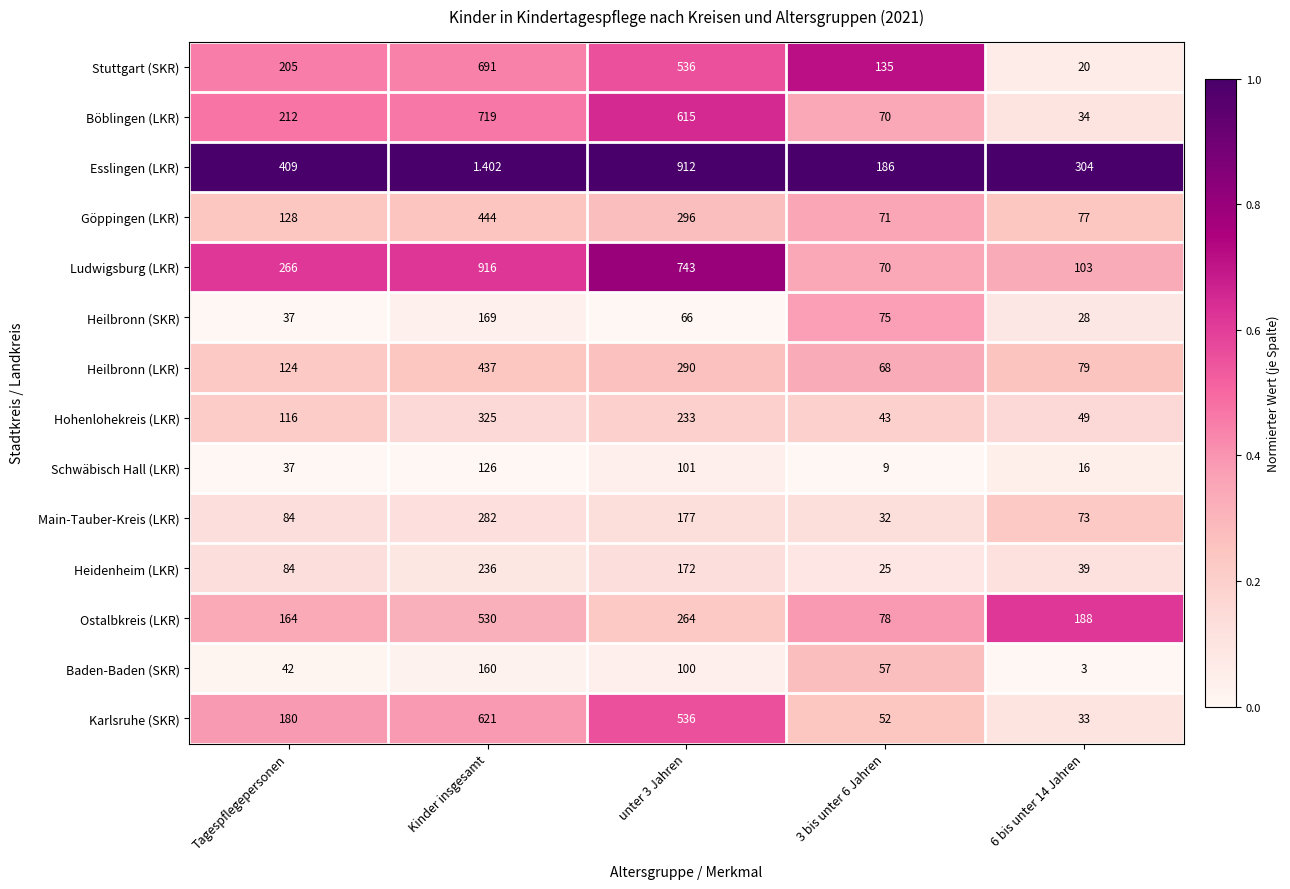

Which series has the largest total across all categories?

Ludwigsburg (LKR)